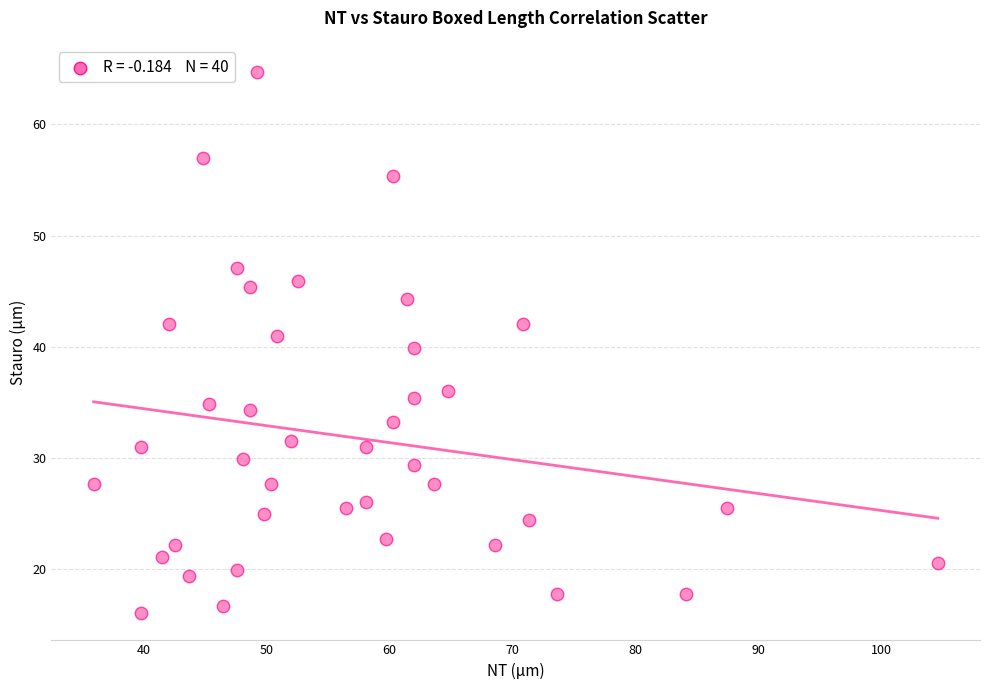

What is the range of X values (max minus min)?

68.6